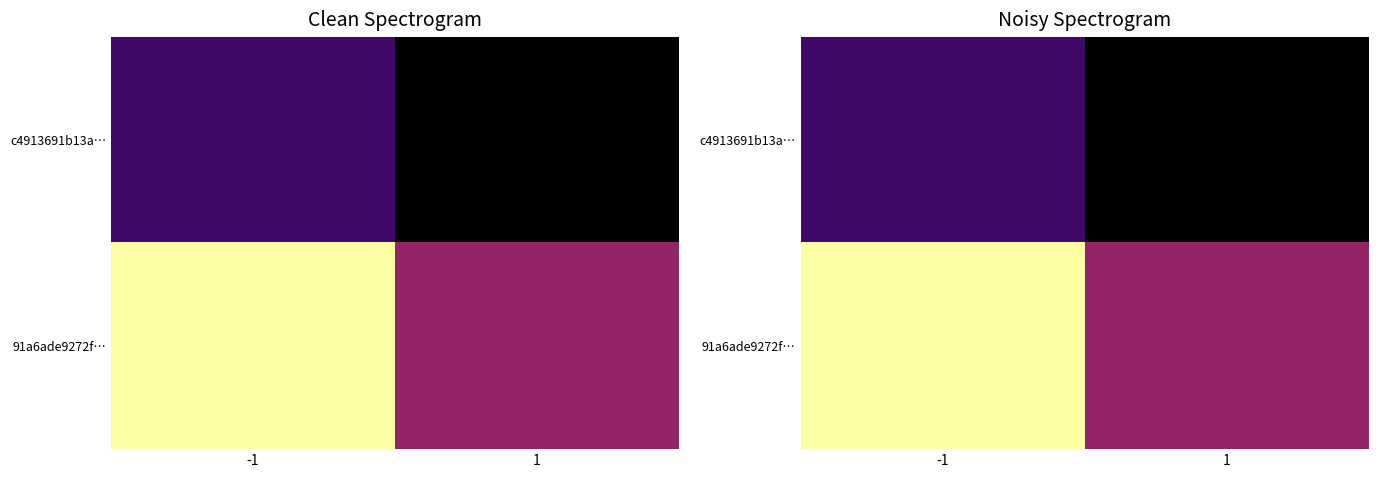

Which series changed the most between -1 and 1?

91a6ade9272f…